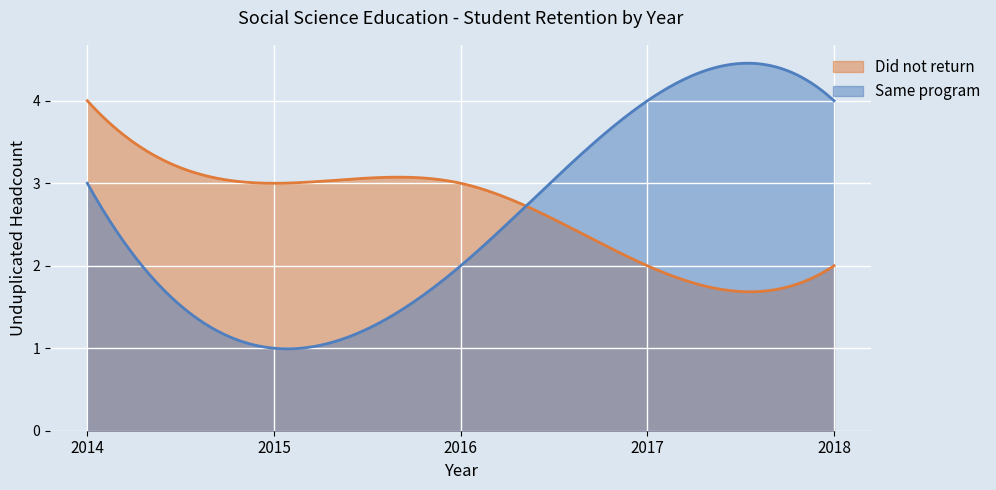

Count the Did not return values in the range 2 to 3.

4